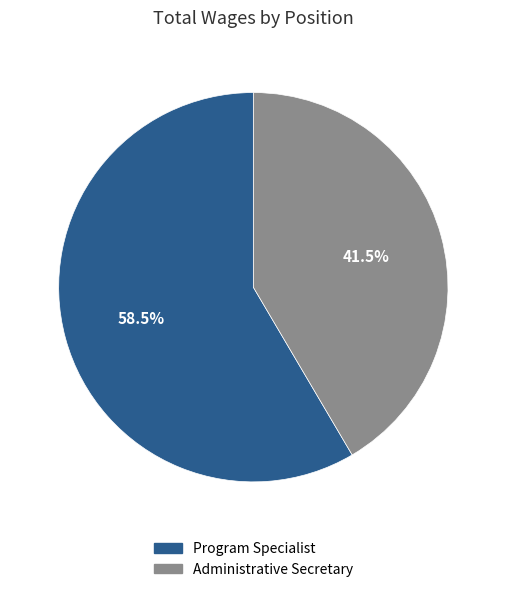

What portion of the pie excludes Program Specialist?

41.5%